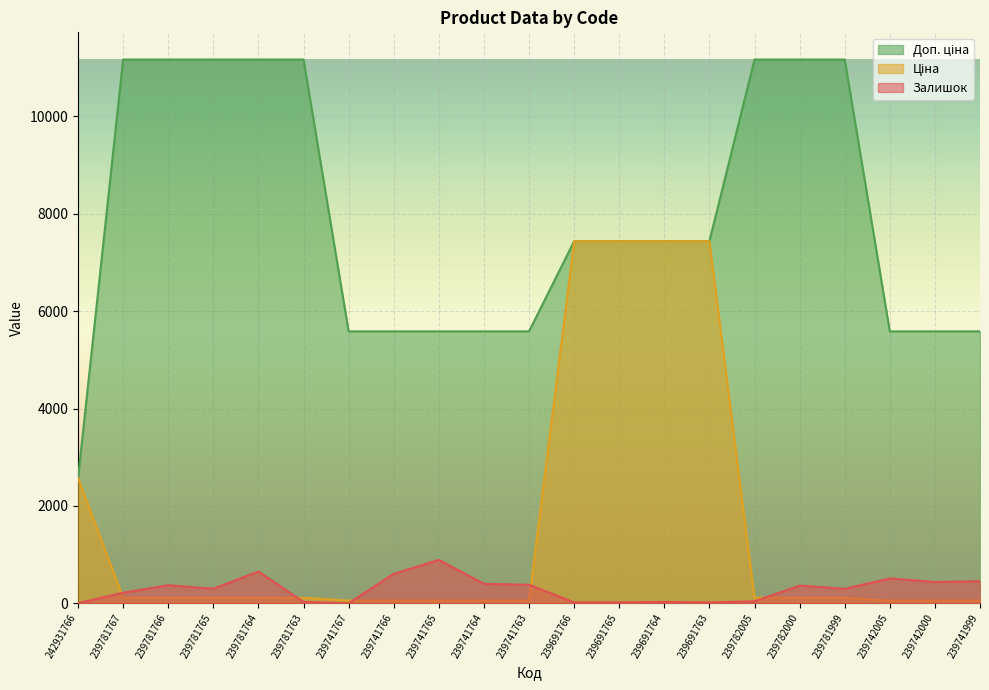

At which category does the chart reach its minimum across all series?

239741767